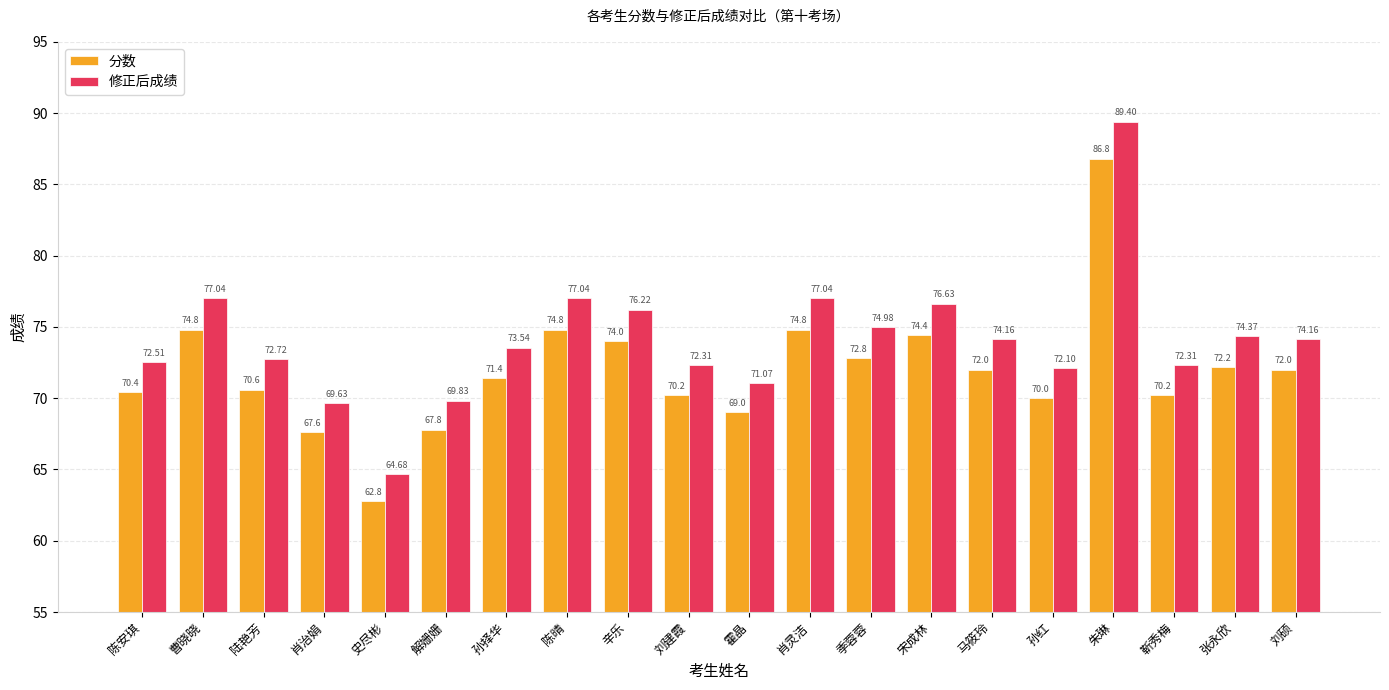

How many values in the 分数 series are below 72?

10